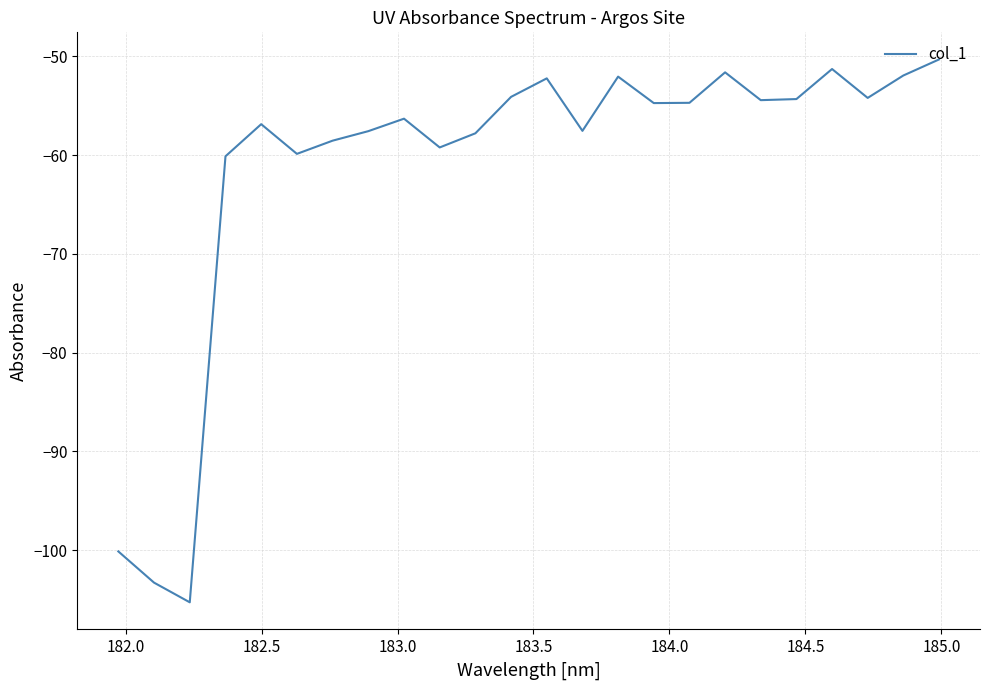

What is the greatest value displayed?

-50.3